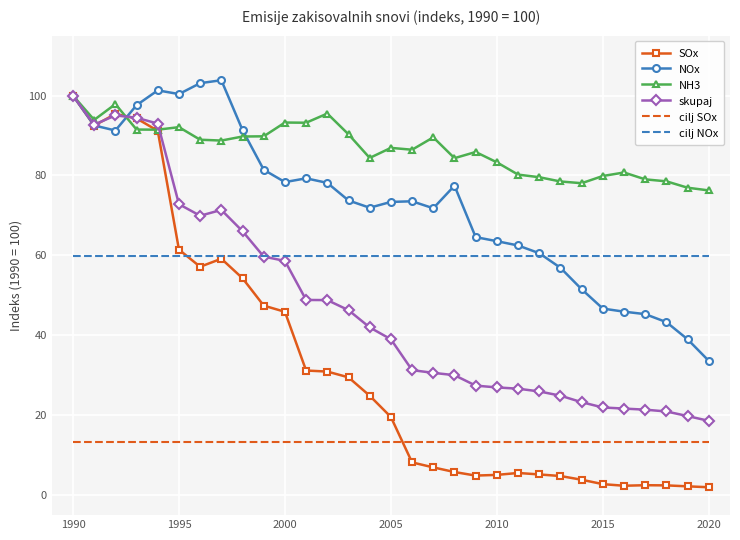

List the series in order of their overall mean, lowest first.

cilj SOx, SOx, skupaj, cilj NOx, NOx, NH3